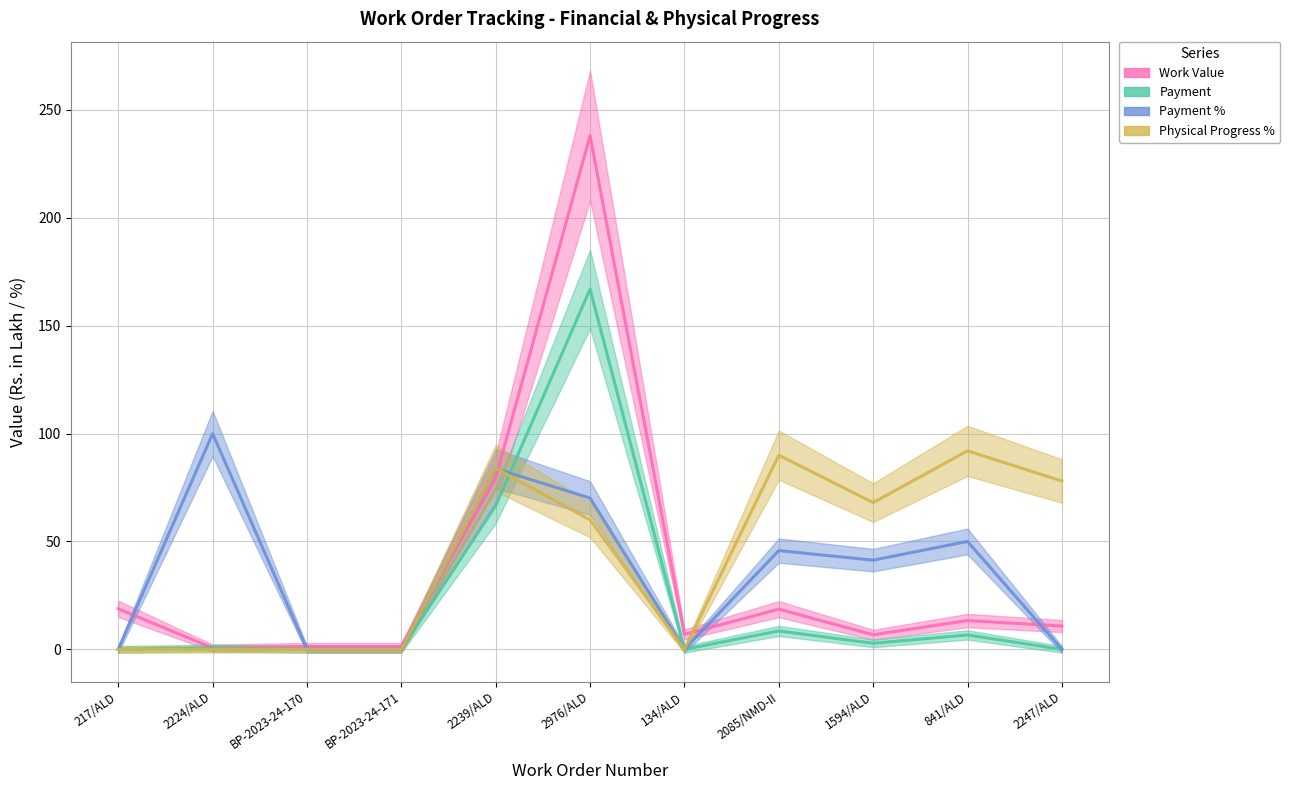

At which category is the sum across all series the highest?

2976/ALD